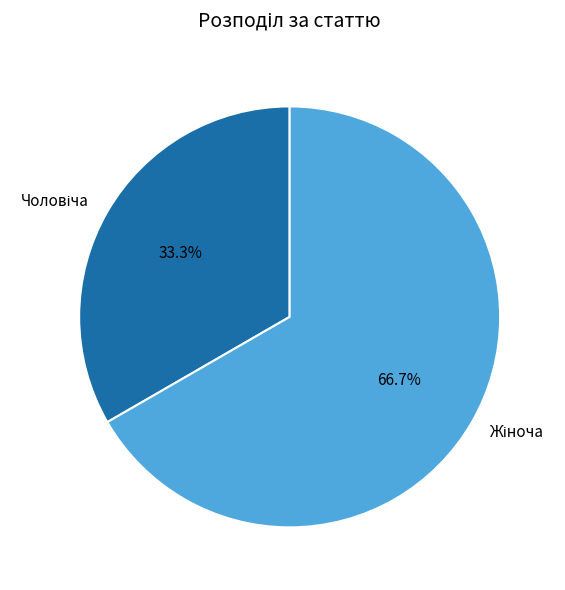

Is there any slice that represents more than half of the pie?

Yes